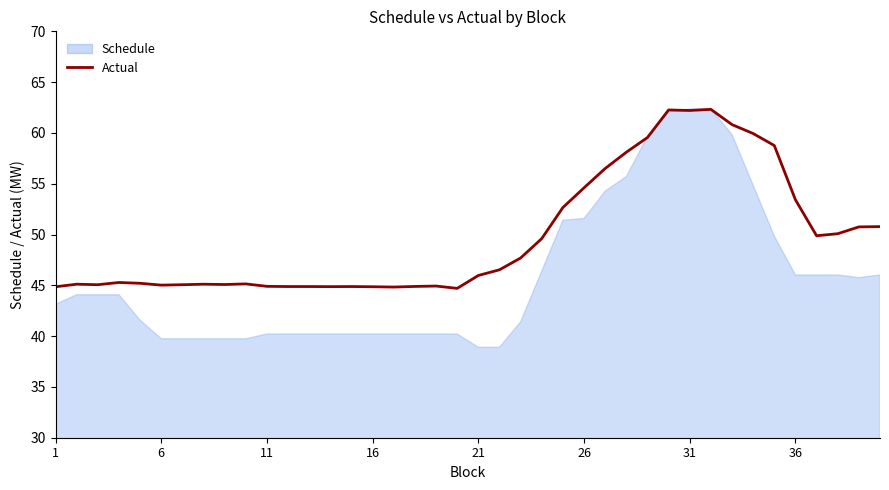

List the series in order of their overall mean, highest first.

Actual, Schedule